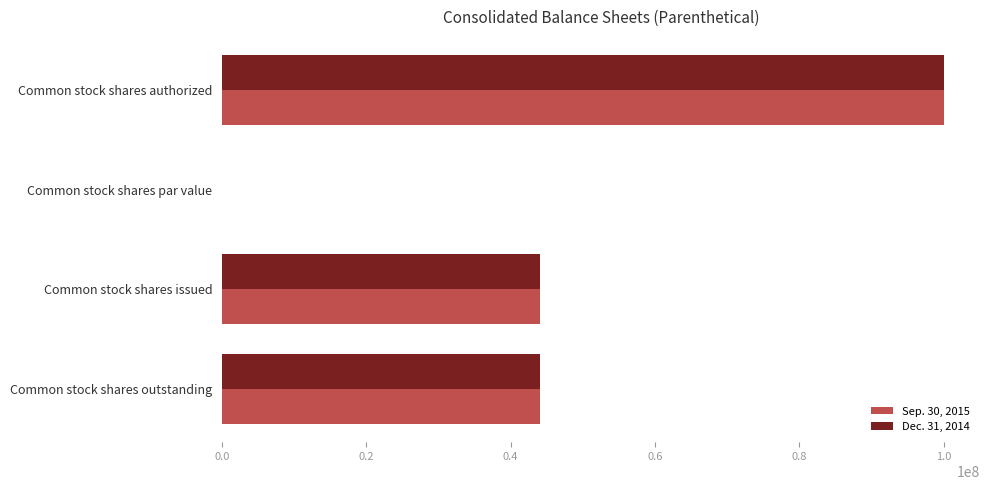

What is the total value across all series at Common stock shares authorized?

200000000.0